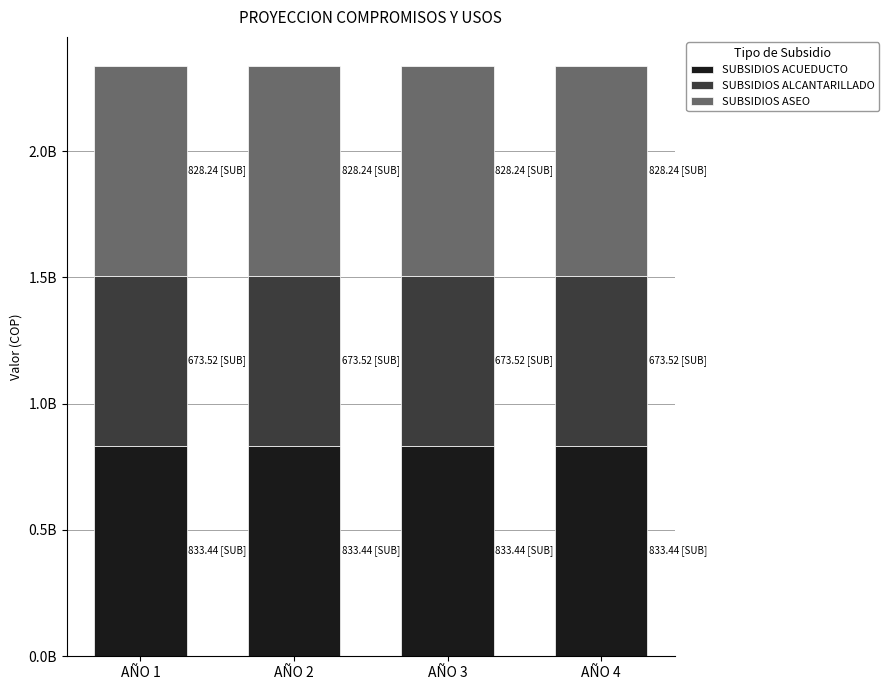

What is the sum of the SUBSIDIOS ASEO values at AÑO 2 and AÑO 1?

1656482000